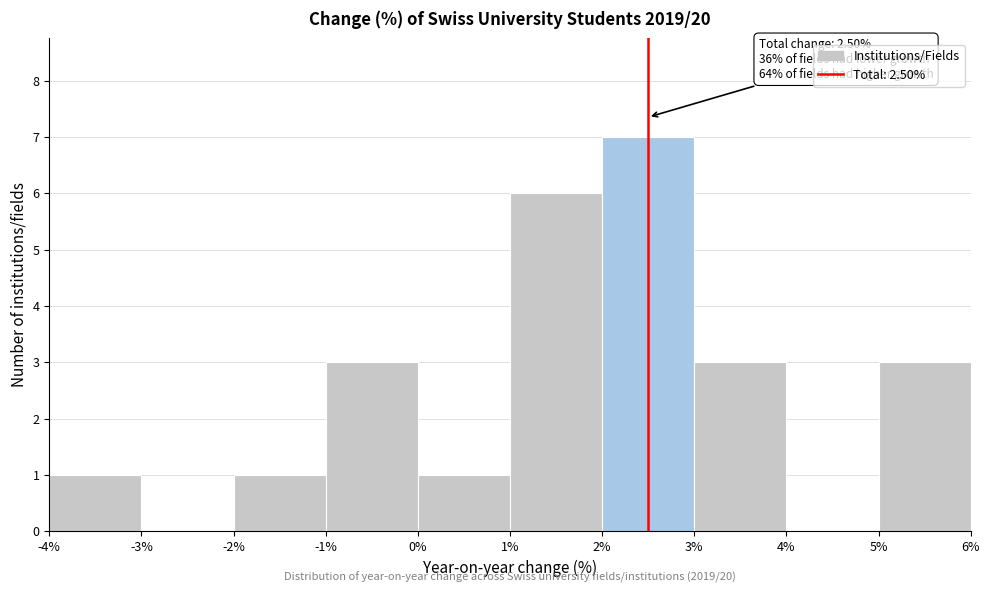

Which range on the x-axis has the tallest bar?

2% to 3%